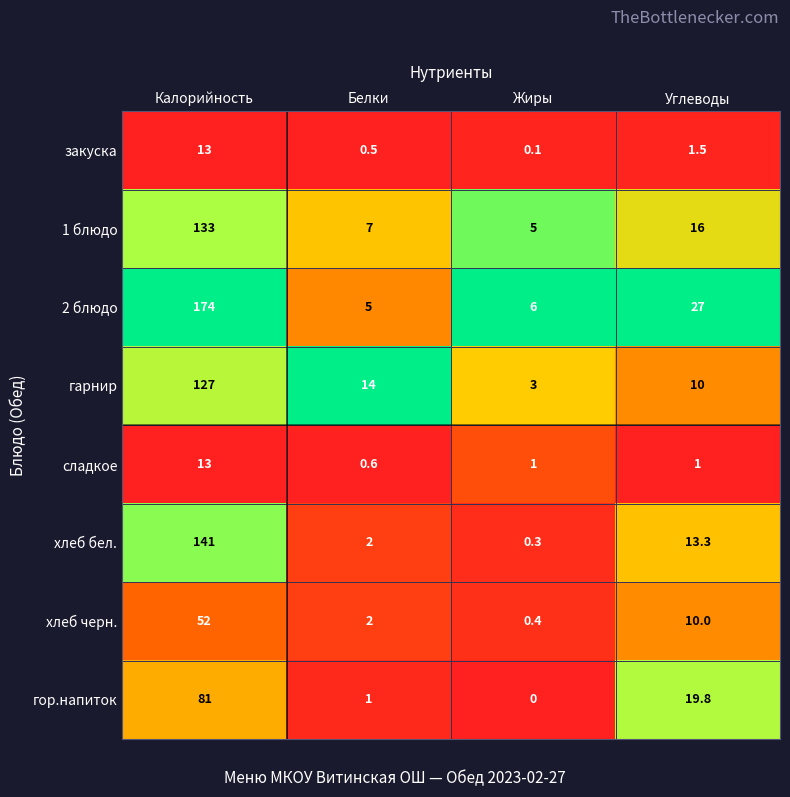

What is the spread (max minus min) of values at Жиры?

6.0